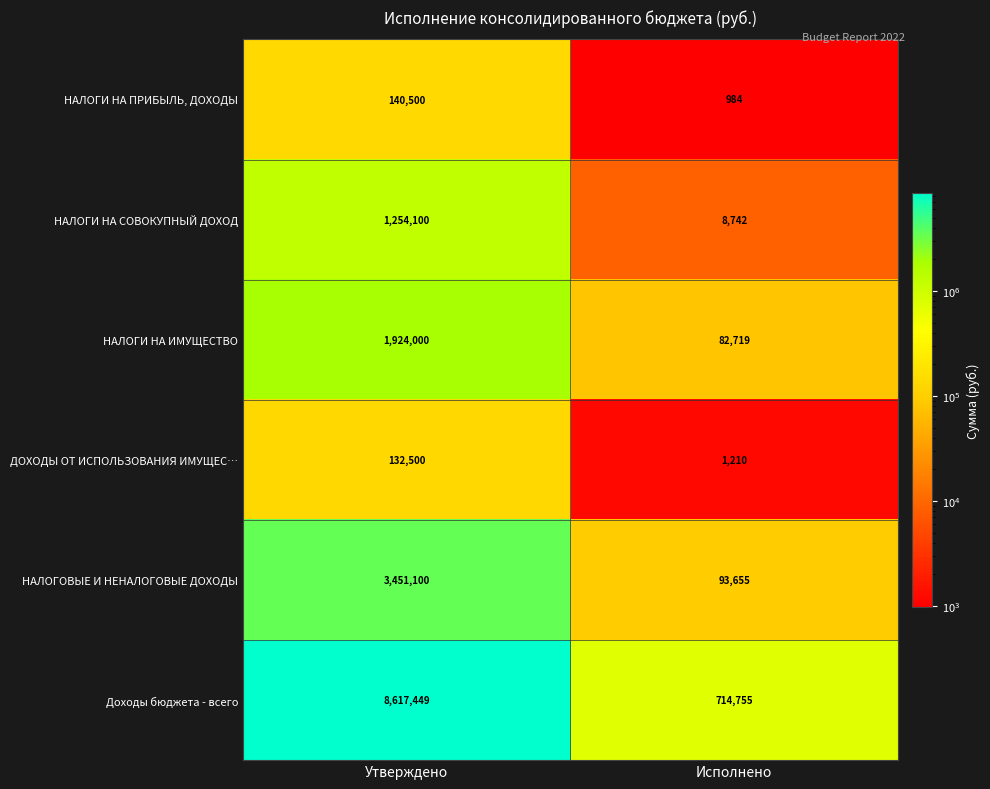

Which series has the largest total across all categories?

Доходы бюджета - всего